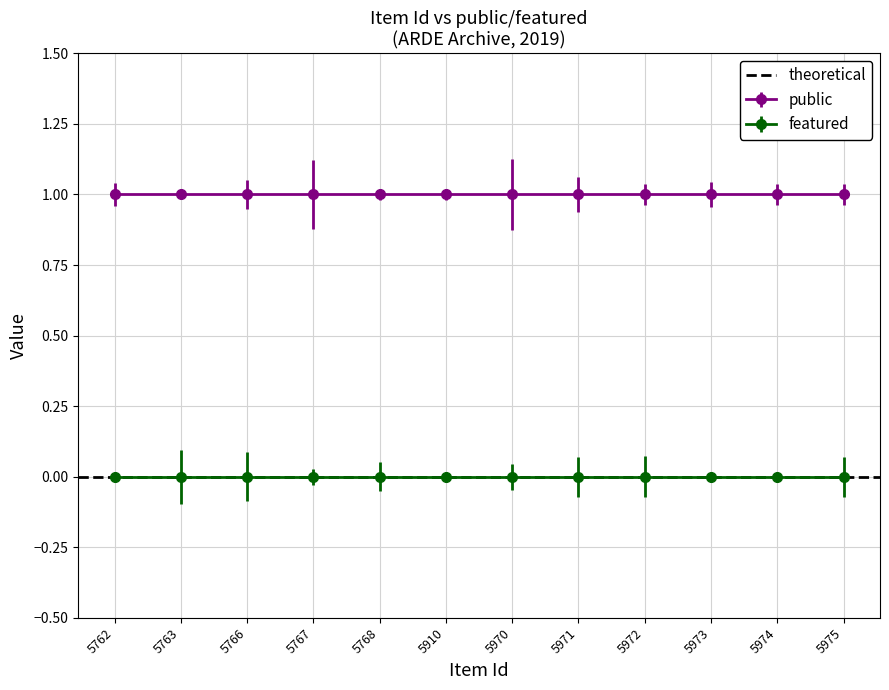

True or false: public and featured intersect in this chart.

False